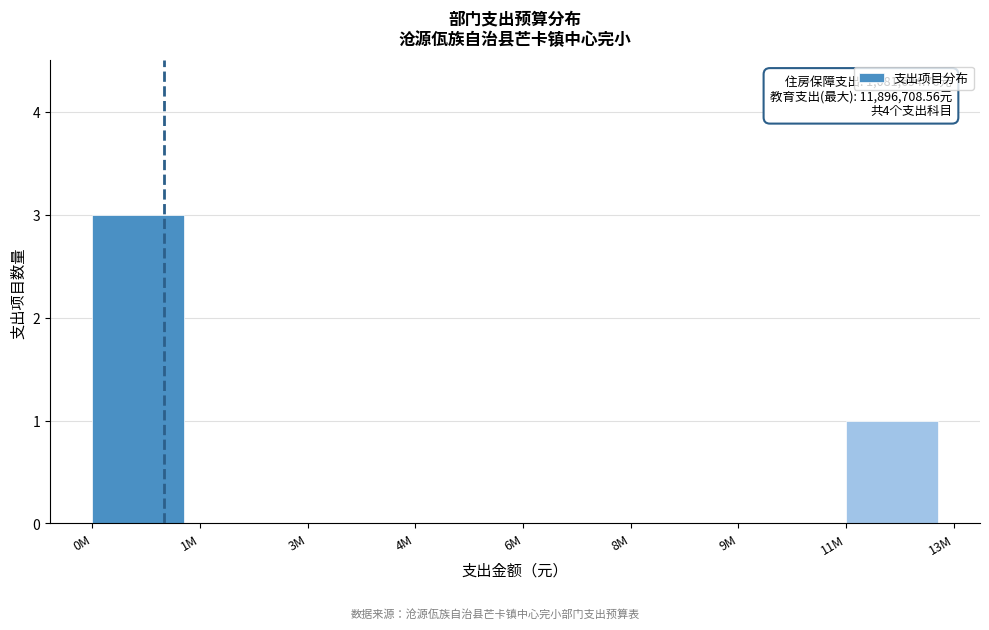

Reading left to right, list all the values displayed in this chart.

0M=3	1M=0	3M=0	4M=0	6M=0	8M=0	9M=0	11M=1